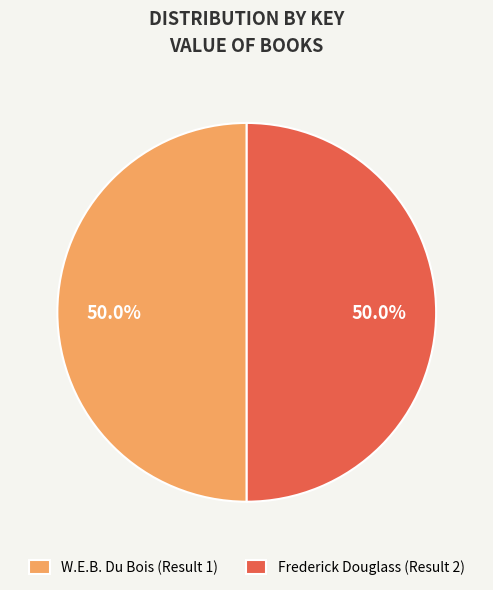

Approximately how many times larger is the value at Frederick Douglass (Result 2) compared to W.E.B. Du Bois (Result 1)?

1.0